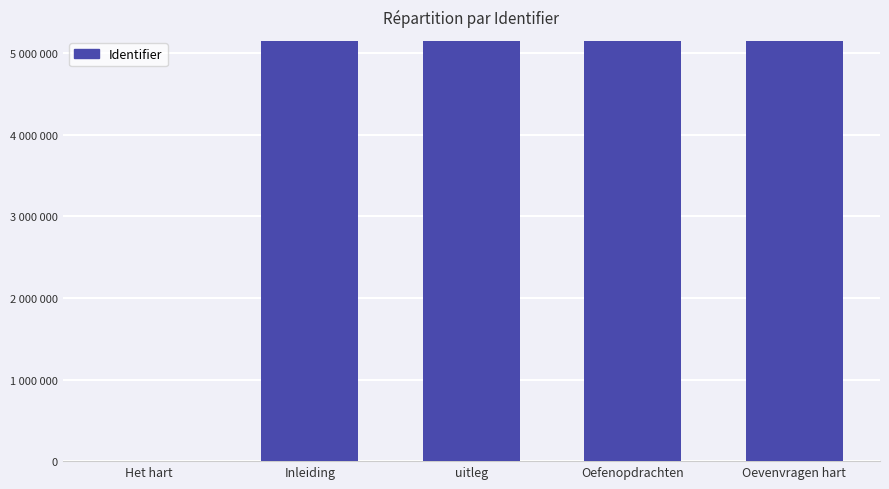

What is the label of the 2nd bar from the left?

Inleiding